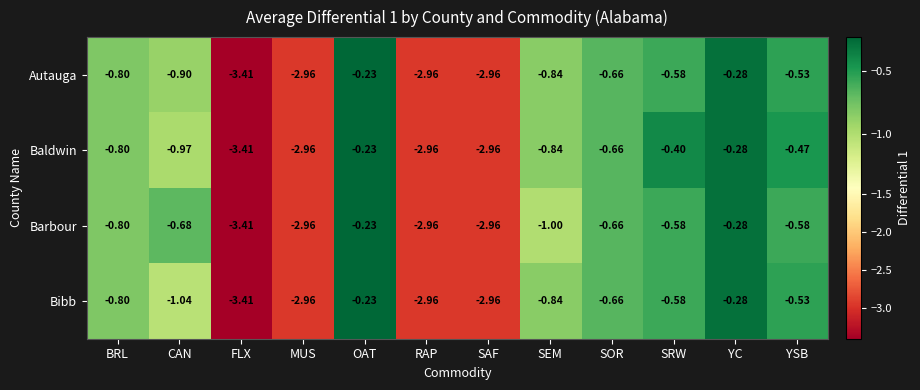

Which category has the highest value in the Bibb series?

OAT